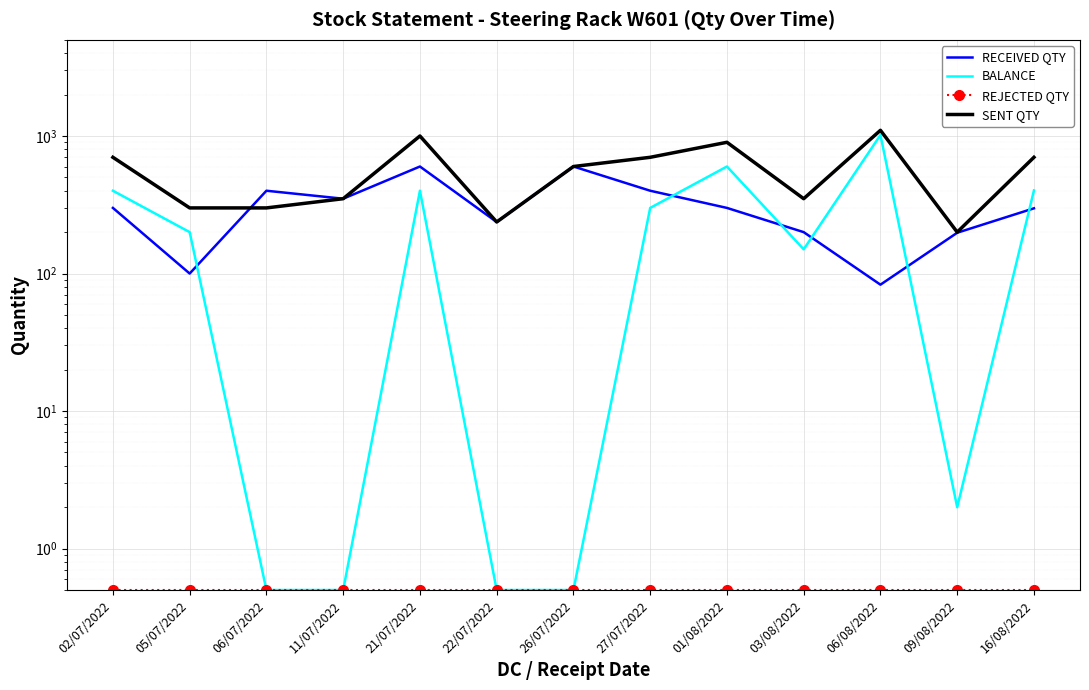

How many times do SENT QTY and RECEIVED QTY cross each other?

1